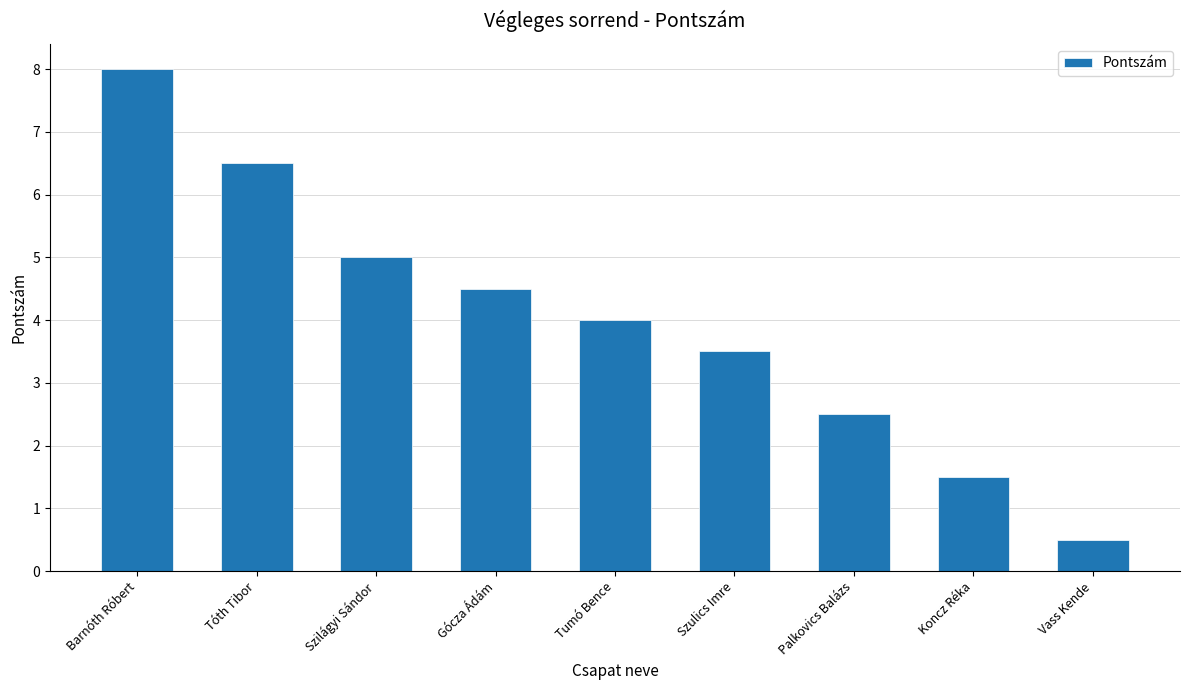

What is the label of the 3rd bar from the left?

Szilágyi Sándor